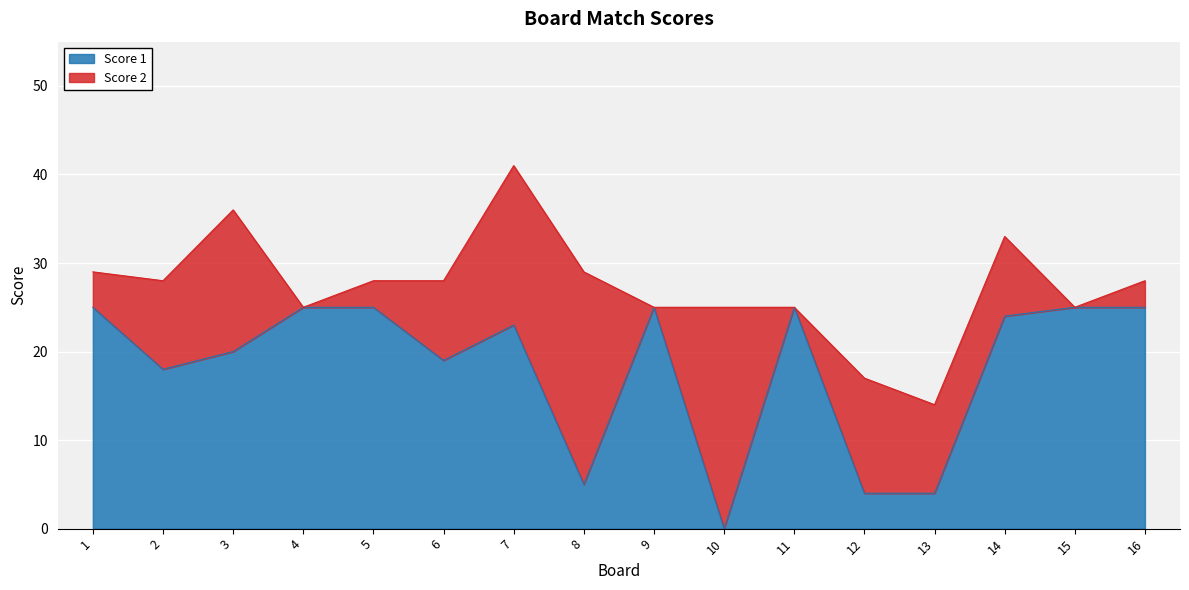

True or false: the data shows 25 at 5.

True